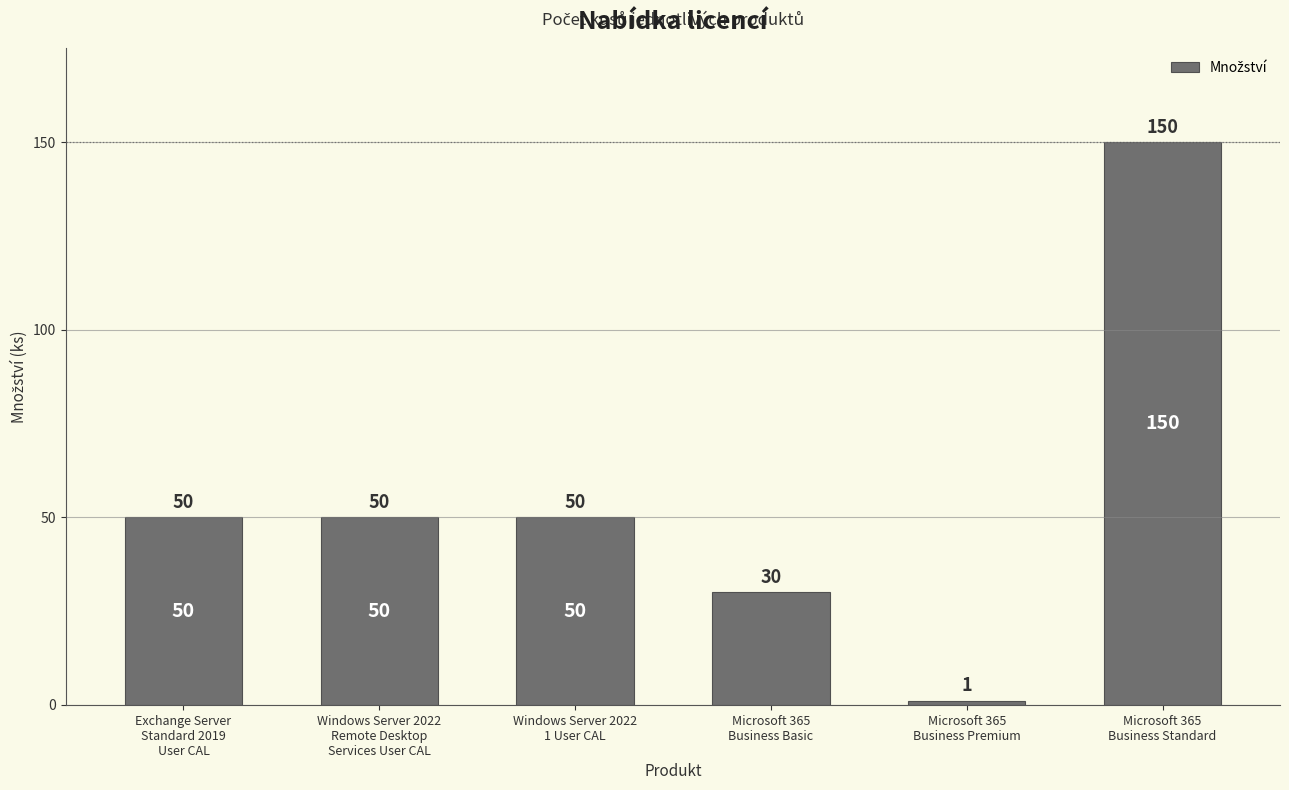

What is the smallest value displayed?

1